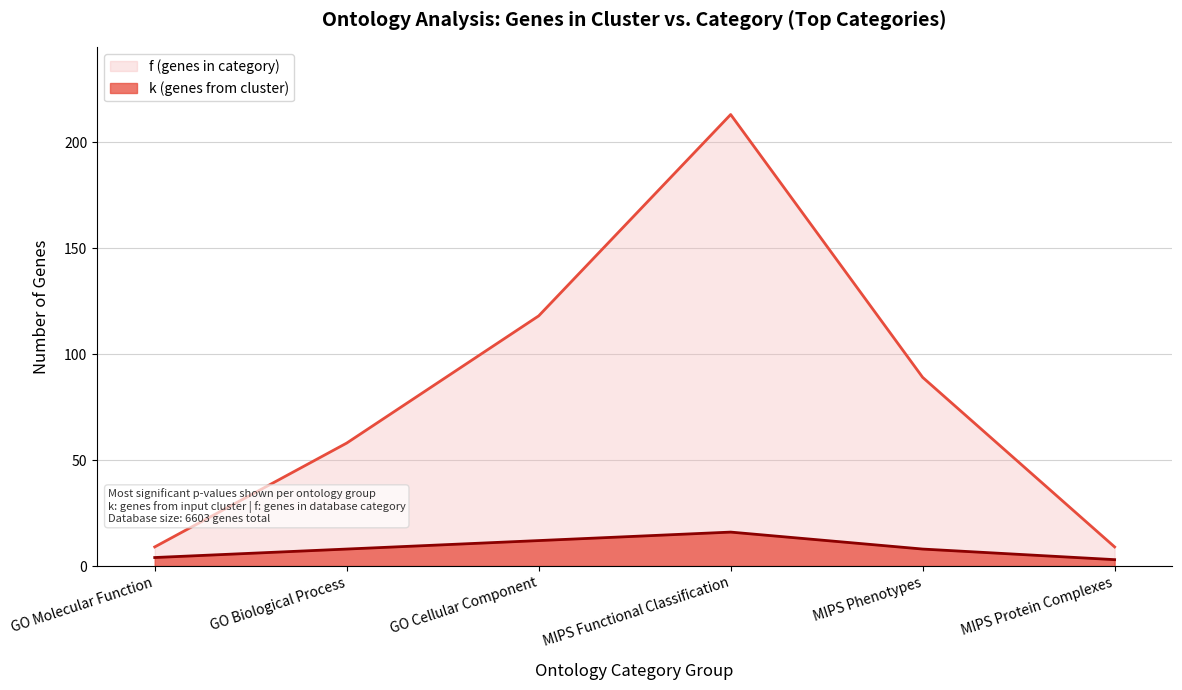

Count the number of categories in the chart.

6